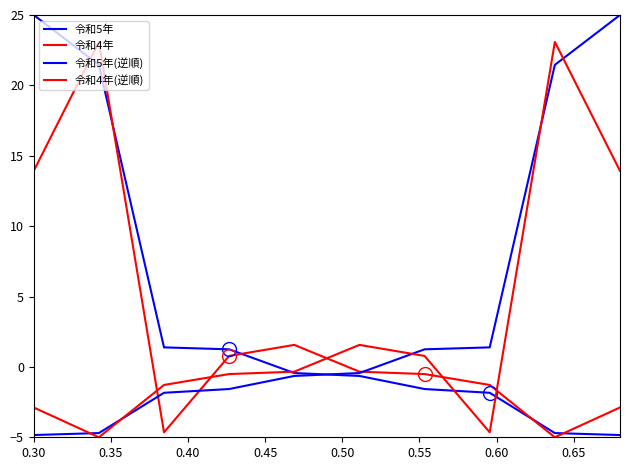

Is this an area chart (filled region under the line)?

No